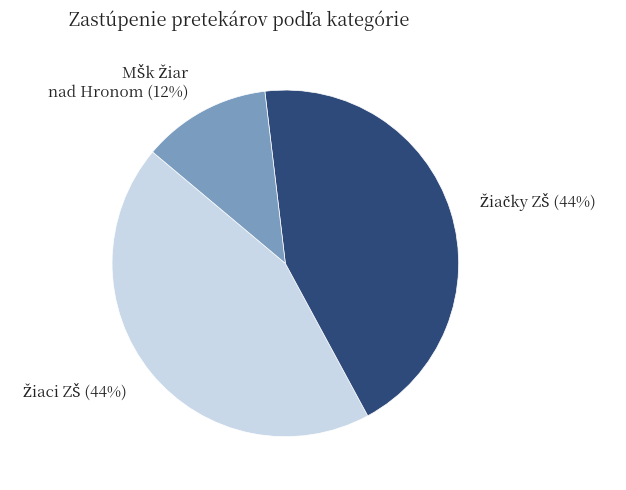

To the nearest percent, what is the difference between the largest and smallest slice percentages?

32%